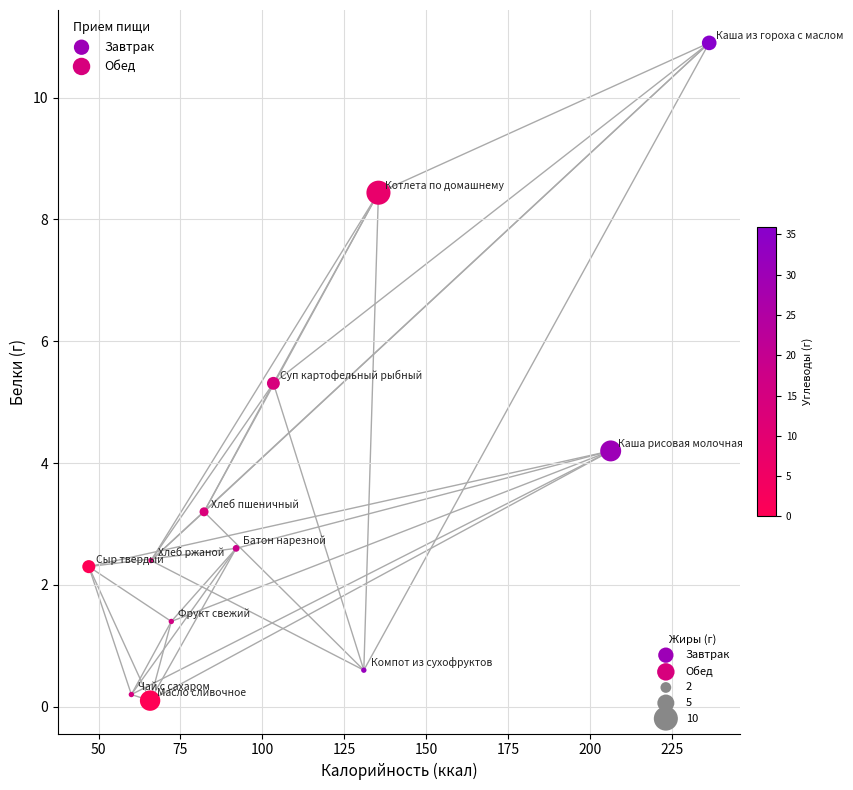

Which series has the widest spread of Y values?

Обед